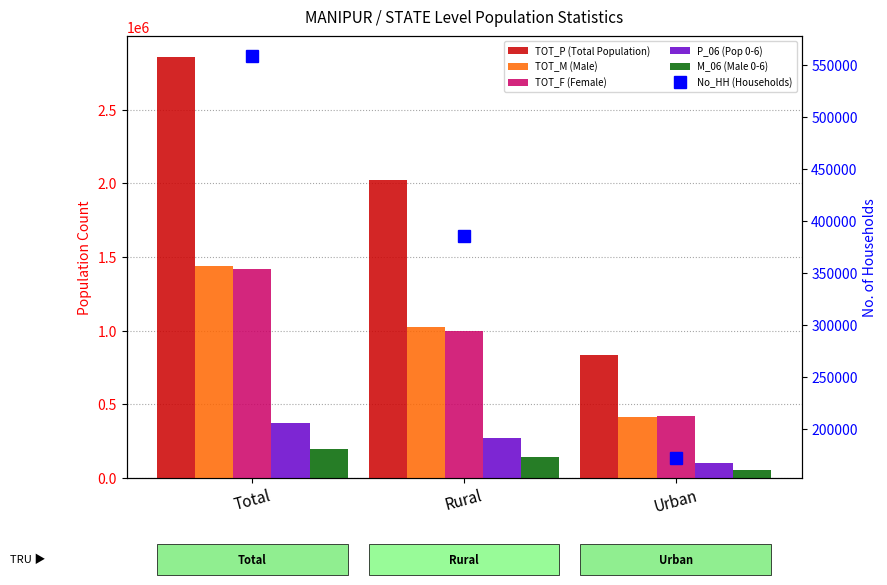

List the labels in order of No_HH (Households) value, largest first.

Total, Rural, Urban